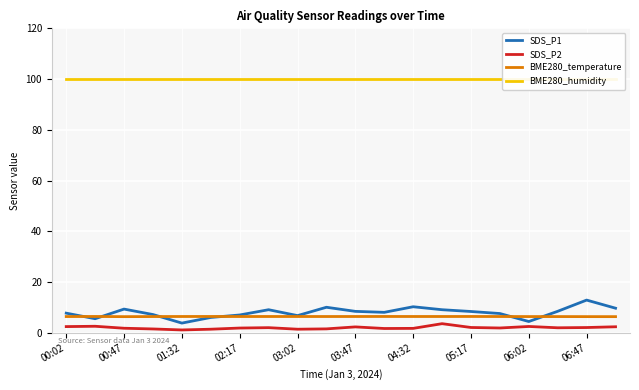

How many series are shown in this chart?

4